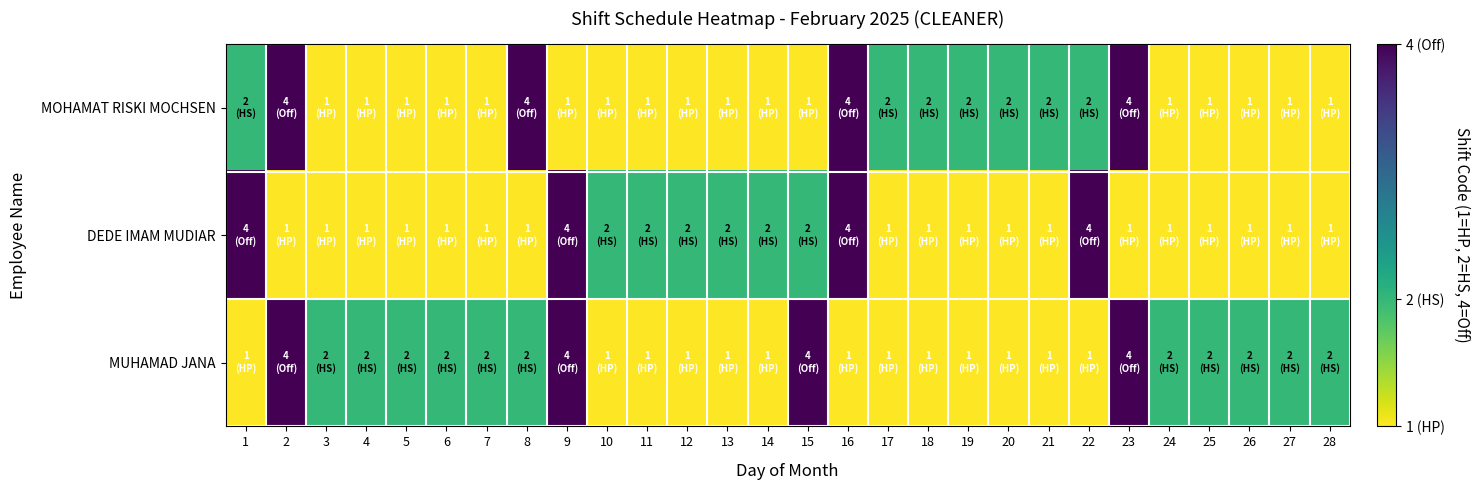

Reading left to right, what are all the values shown in this chart?

MOHAMAT RISKI MOCHSEN: 1=2	2=4	3=1	4=1	5=1	6=1	7=1	8=4	9=1	10=1	11=1	12=1	13=1	14=1	15=1	16=4	17=2	18=2	19=2	20=2	21=2	22=2	23=4	24=1	25=1	26=1	27=1	28=1
DEDE IMAM MUDIAR: 1=4	2=1	3=1	4=1	5=1	6=1	7=1	8=1	9=4	10=2	11=2	12=2	13=2	14=2	15=2	16=4	17=1	18=1	19=1	20=1	21=1	22=4	23=1	24=1	25=1	26=1	27=1	28=1
MUHAMAD JANA: 1=1	2=4	3=2	4=2	5=2	6=2	7=2	8=2	9=4	10=1	11=1	12=1	13=1	14=1	15=4	16=1	17=1	18=1	19=1	20=1	21=1	22=1	23=4	24=2	25=2	26=2	27=2	28=2